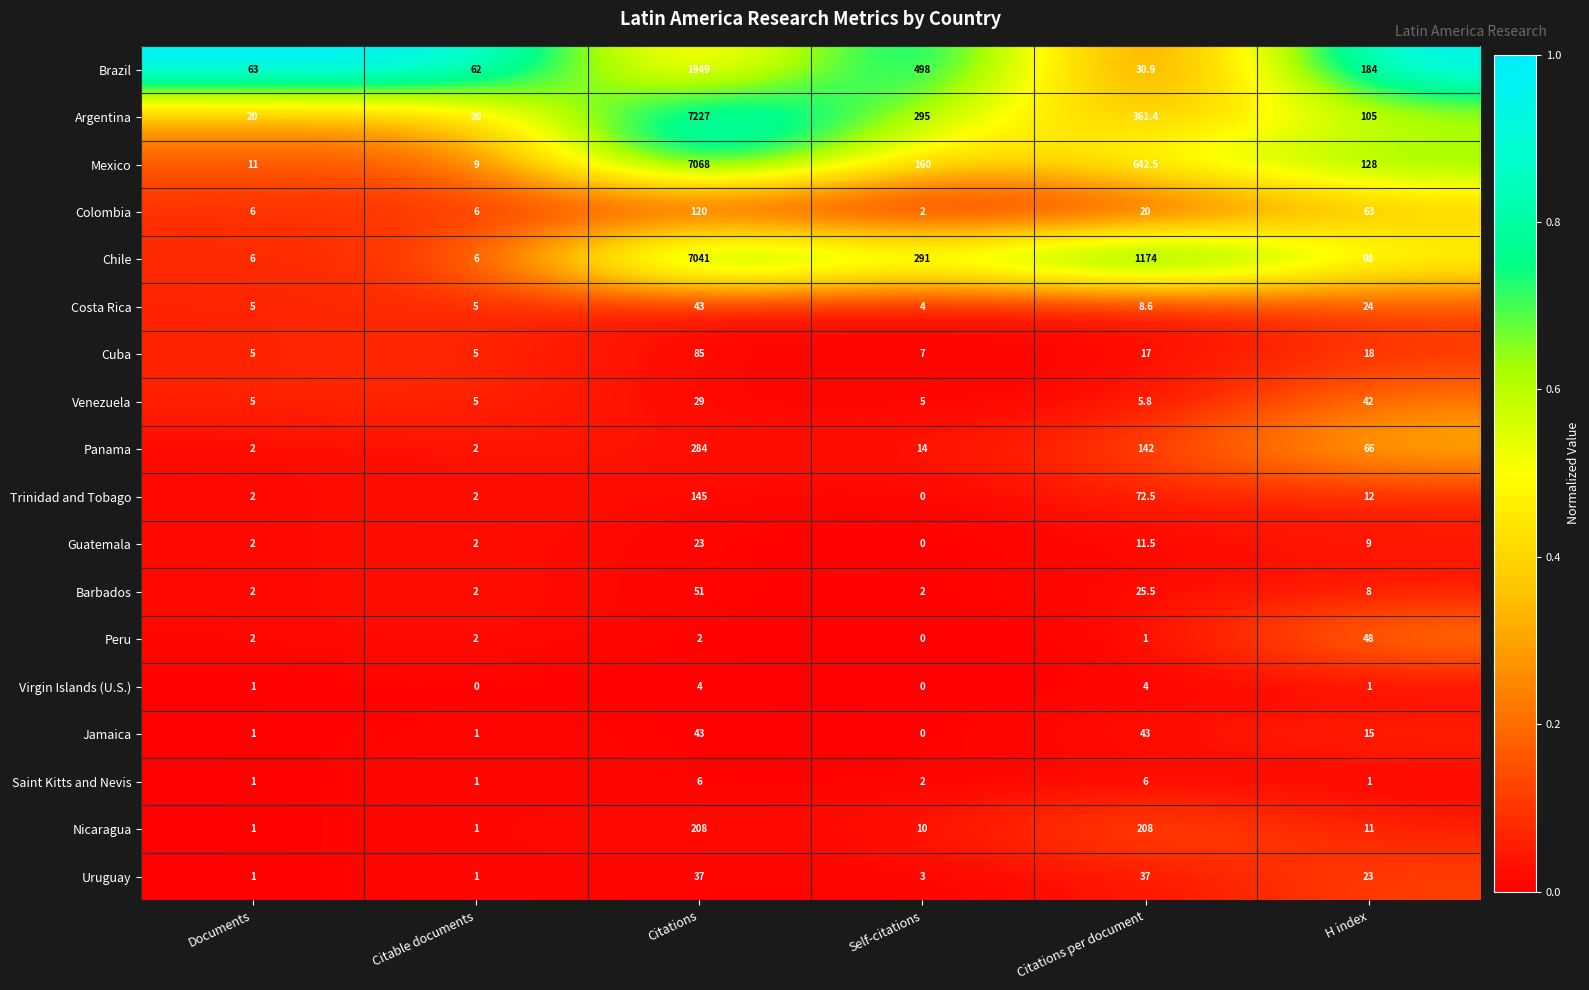

The value of Venezuela at Citations per document is 5.8. True or false?

True